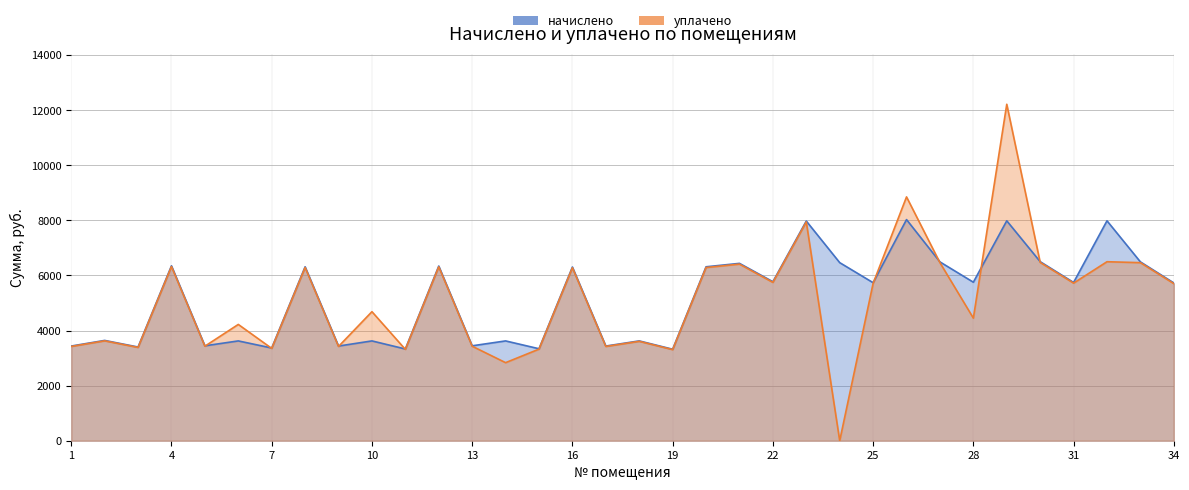

Does the chart display data point markers on the line(s)?

No